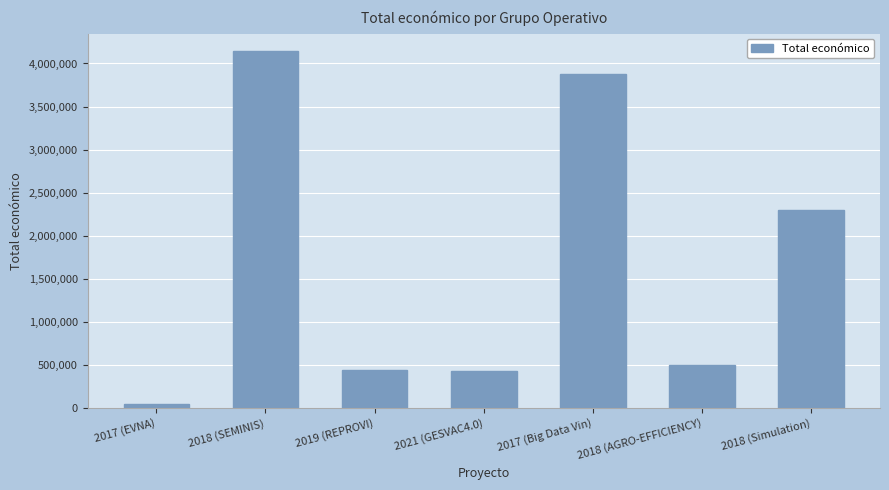

Is it true that the value at 2018 (Simulation) is 1422568?

False